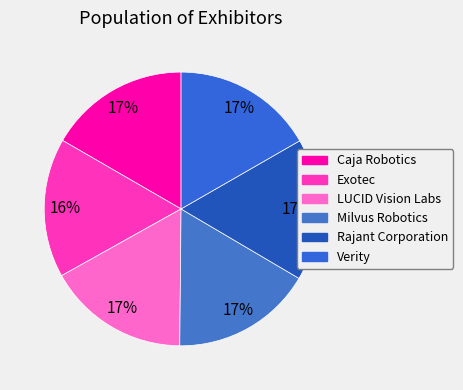

Rank the categories by value from highest to lowest.

Rajant Corporation, LUCID Vision Labs, Verity, Milvus Robotics, Caja Robotics, Exotec